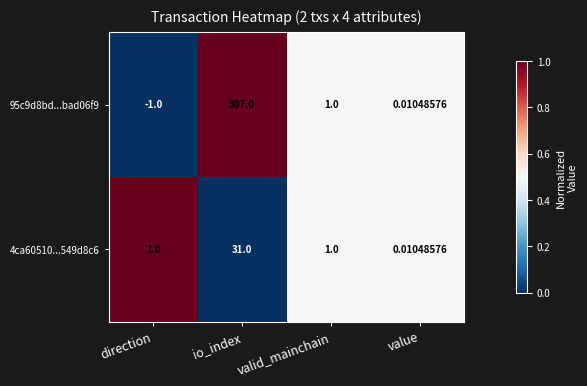

At which category is the sum across all series the highest?

io_index